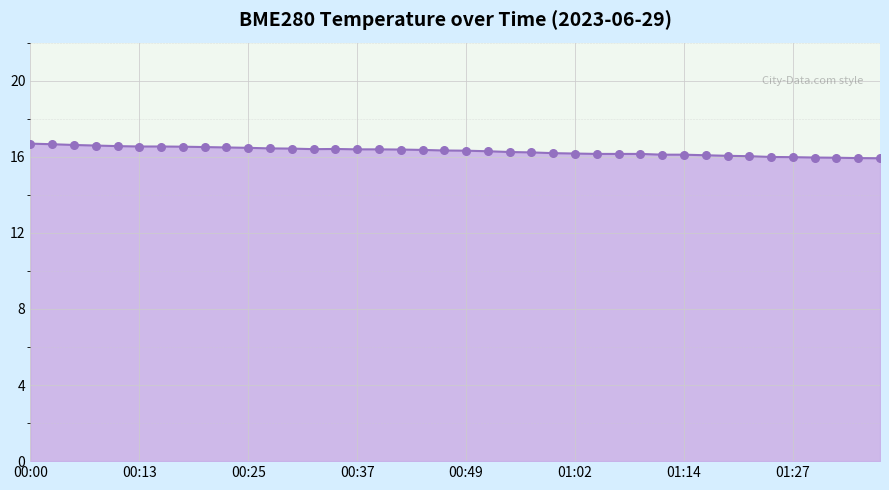

What is the difference between the maximum and minimum values?

0.8